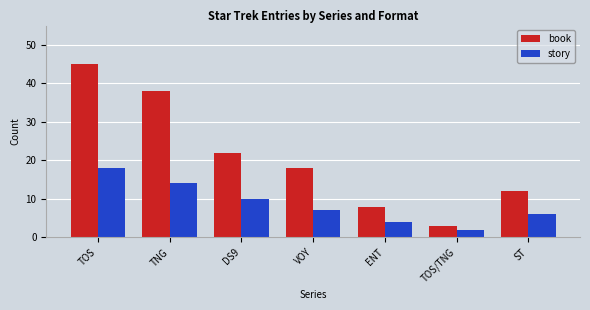

List the series in order of their peak value, highest first.

book, story